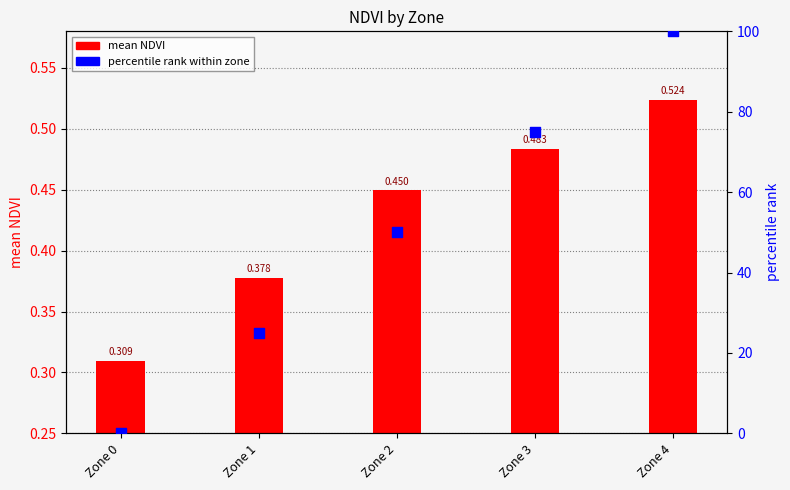

Which series has the largest total across all categories?

percentile rank